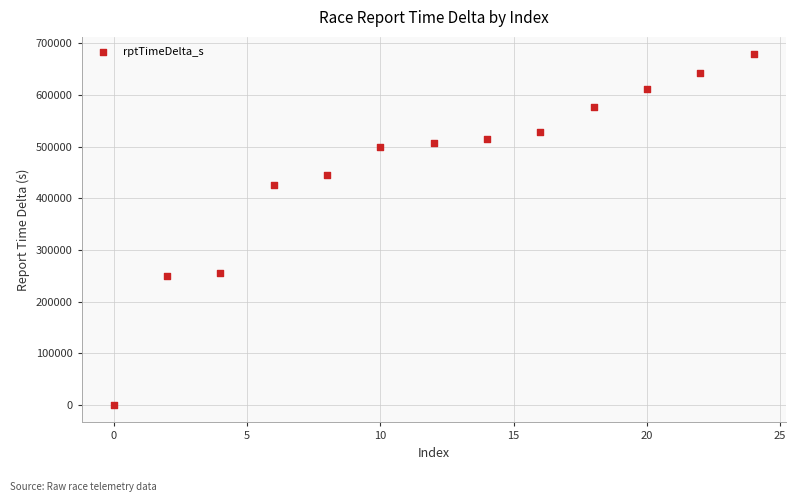

What is the range of Y values (max minus min)?

678301